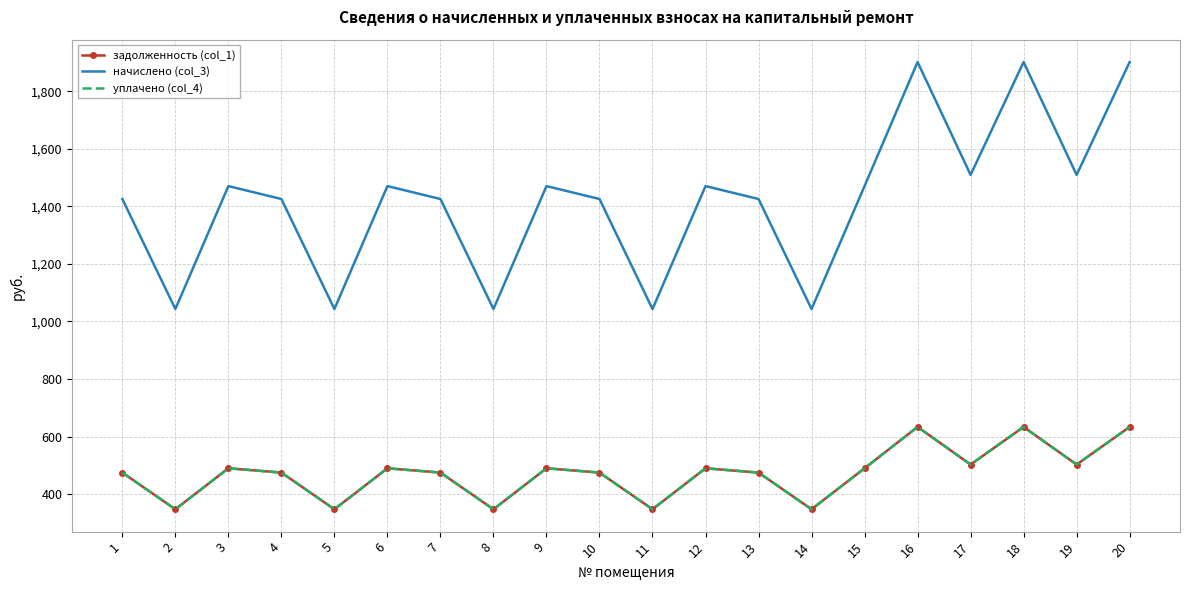

At which label does задолженность (col_1) first exceed 490?

3